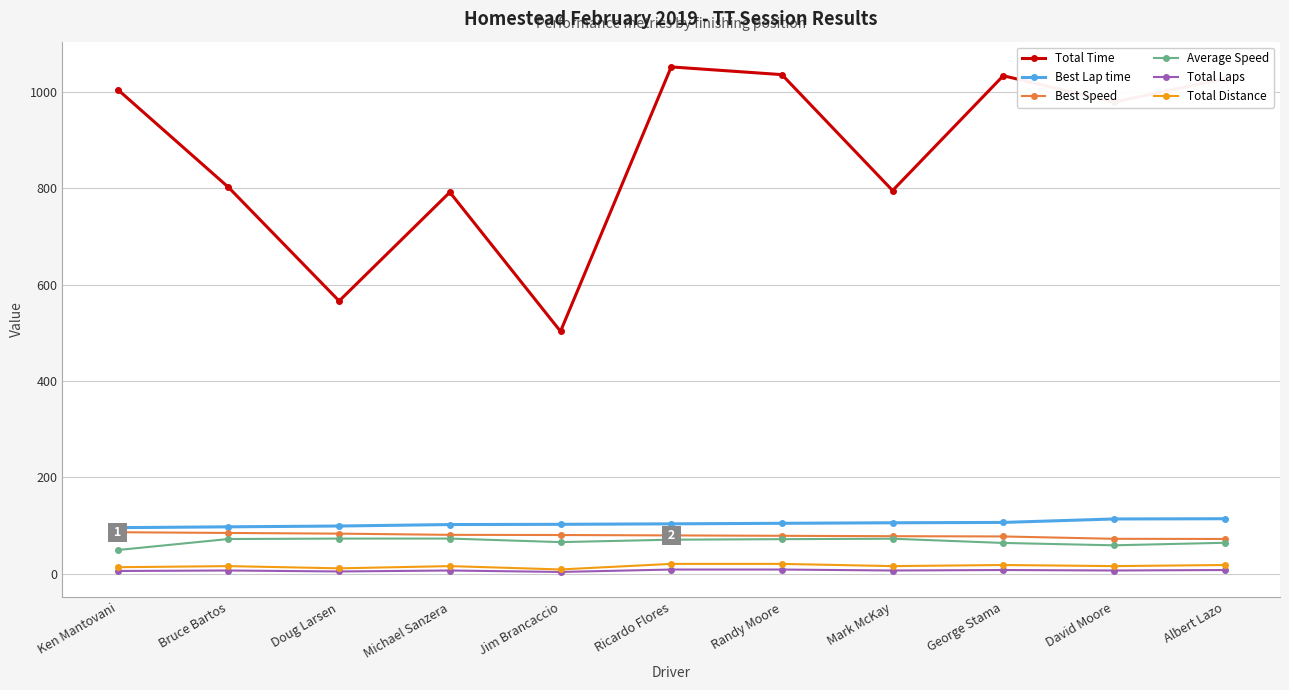

What position from the left is Ricardo Flores?

6